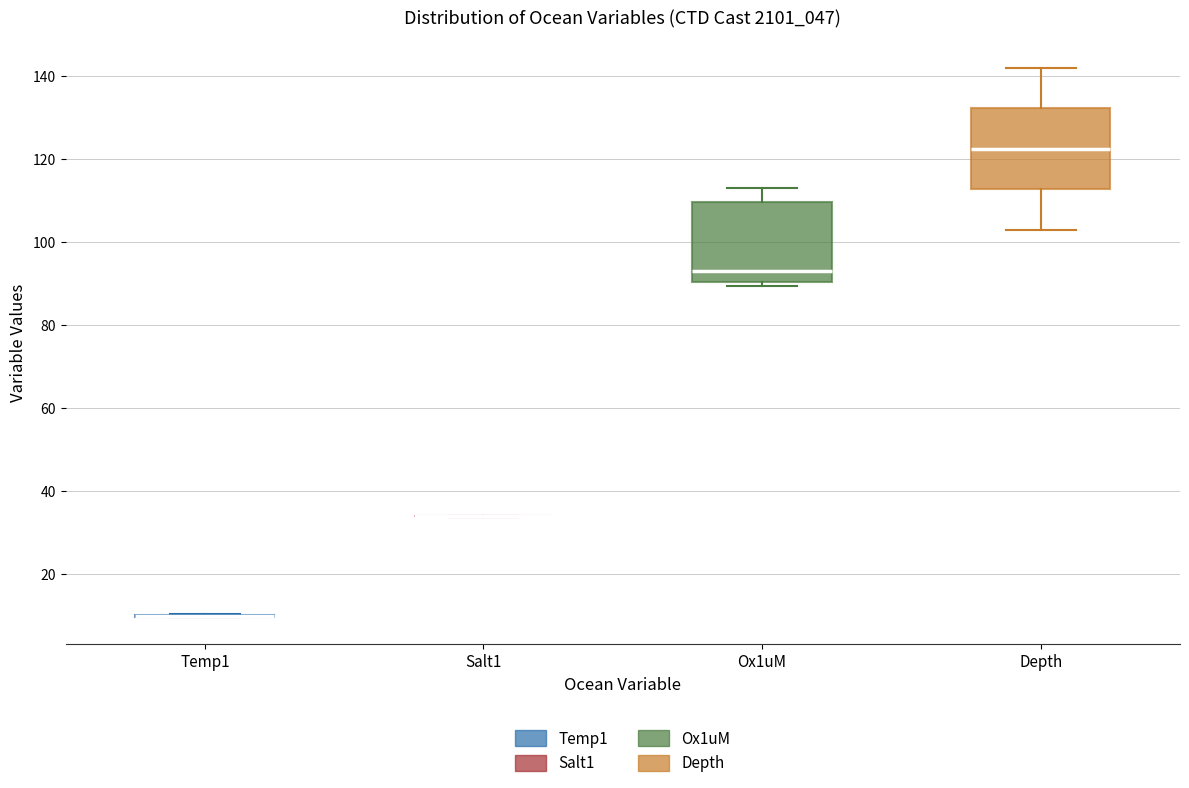

Reading left to right, read every box against the y-axis: the position of its median line, the range the box covers, and the ends of its whiskers. The values are not printed on the chart, so give them approximately, as read against the axis.

Temp1: box collapsed to a line at 10, whiskers 10 to 10
Salt1: box collapsed to a line at 34, whiskers 34 to 34
Ox1uM: median 94, box 90 to 110, whiskers 90 (just below the box's lower edge) to 114
Depth: median 122, box 112 to 132, whiskers 104 to 142